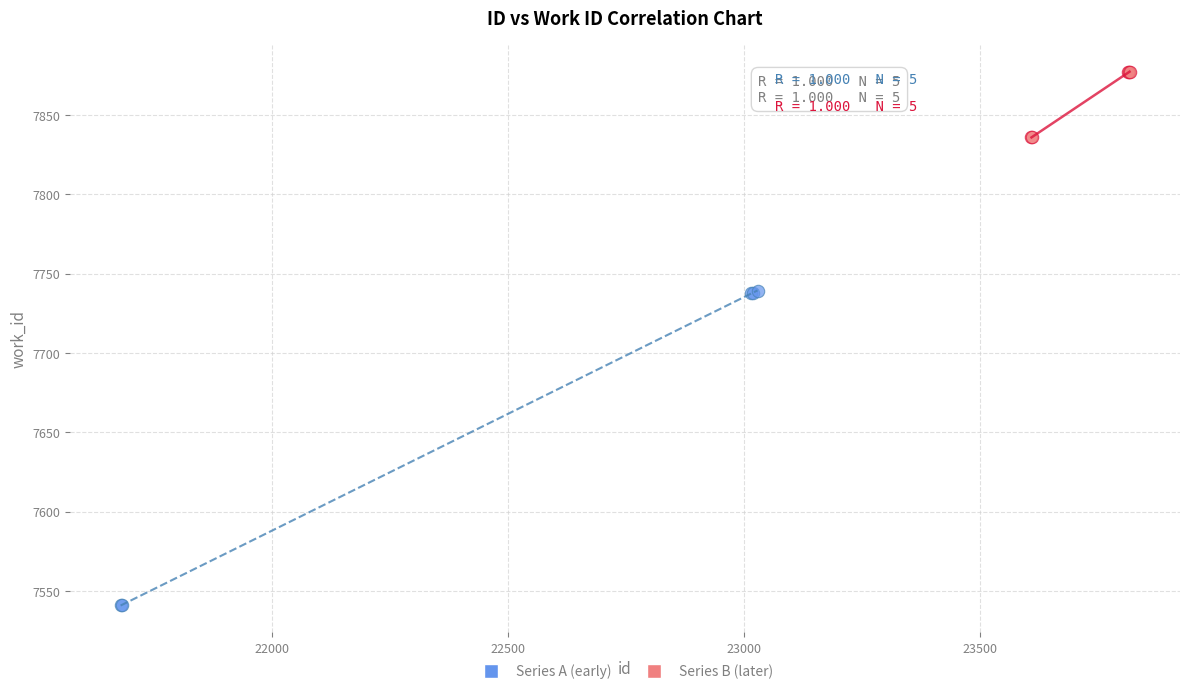

Which series contains the lowest Y value?

Series A (early)